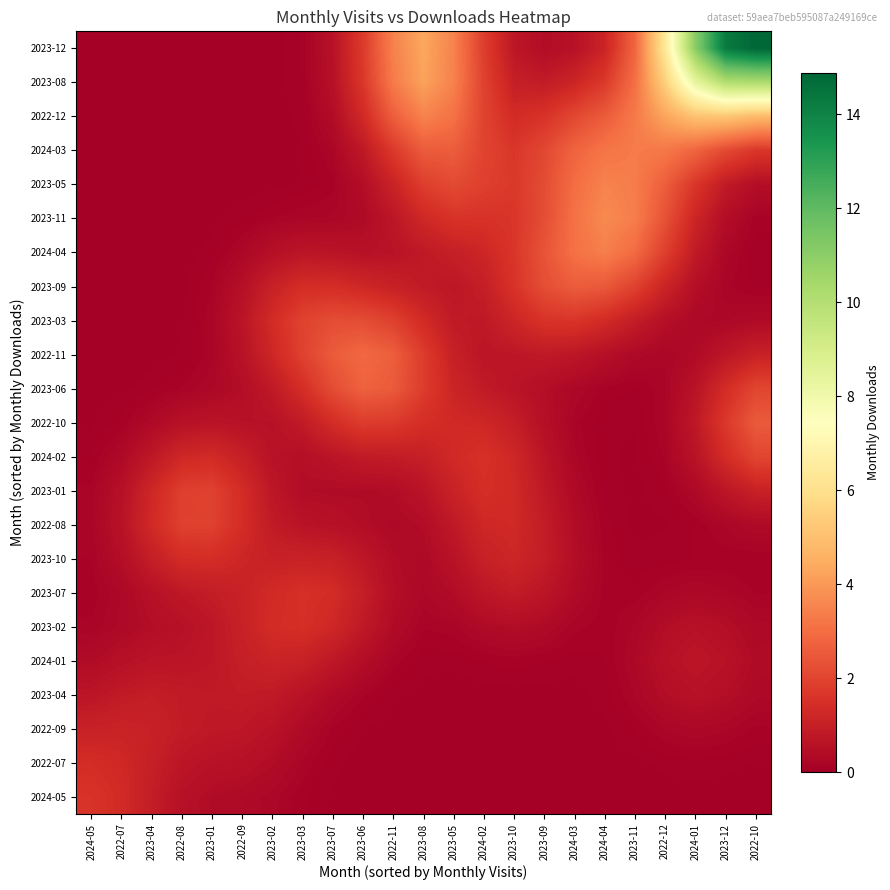

What is the spread (max minus min) of values at 2023-08?

4.3